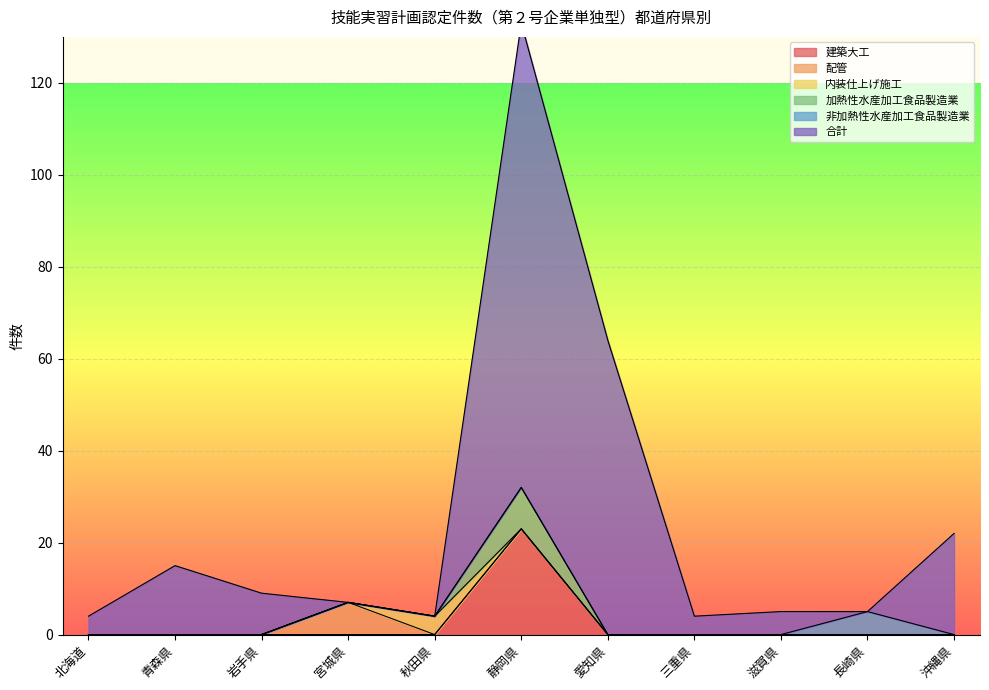

How many categories are shown in the chart?

11